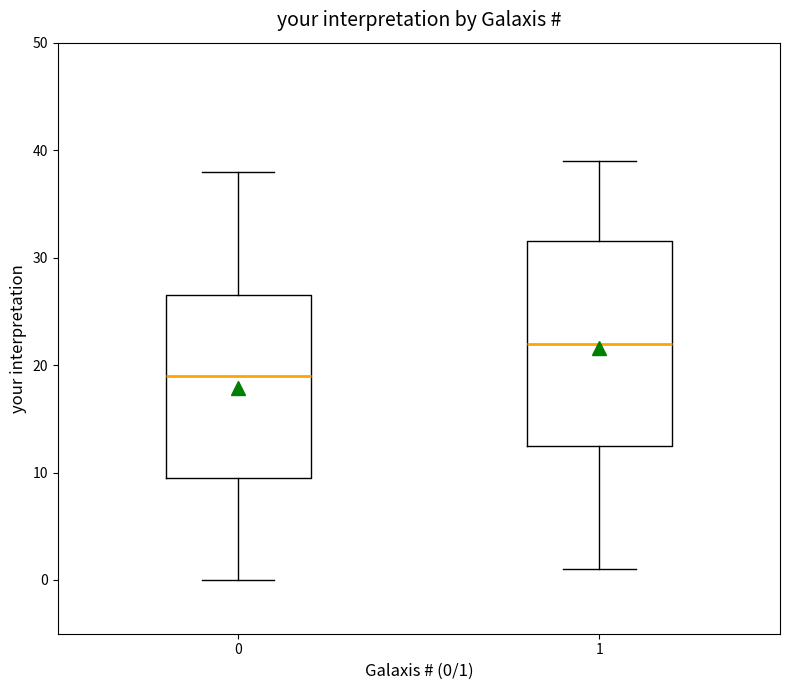

Reading left to right, read every box against the y-axis: the position of its median line, the range the box covers, and the ends of its whiskers. The values are not printed on the chart, so give them approximately, as read against the axis.

0: median 19, box 10 to 27, whiskers 0 to 38
1: median 22, box 13 to 32, whiskers 1 to 39